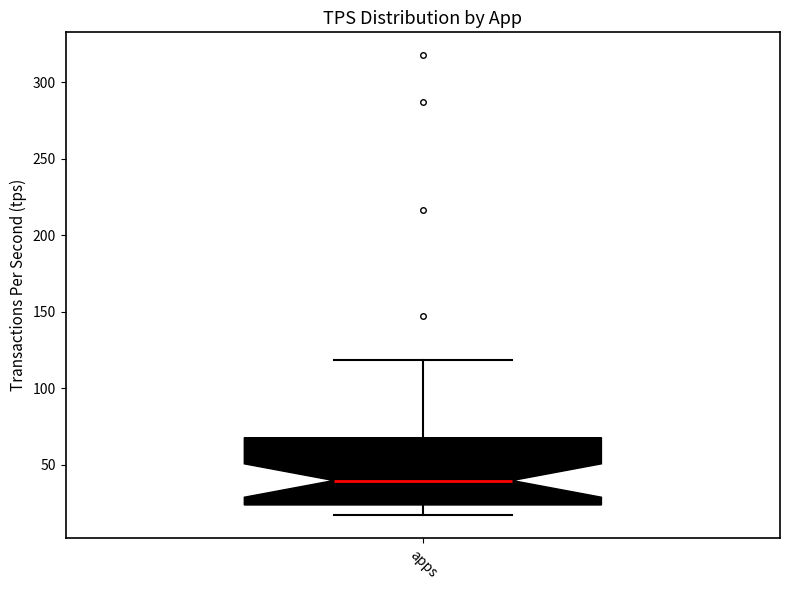

Where is the upper edge of the box for apps on the y-axis? The values are not printed on the chart, so give them approximately, as read against the axis.

70